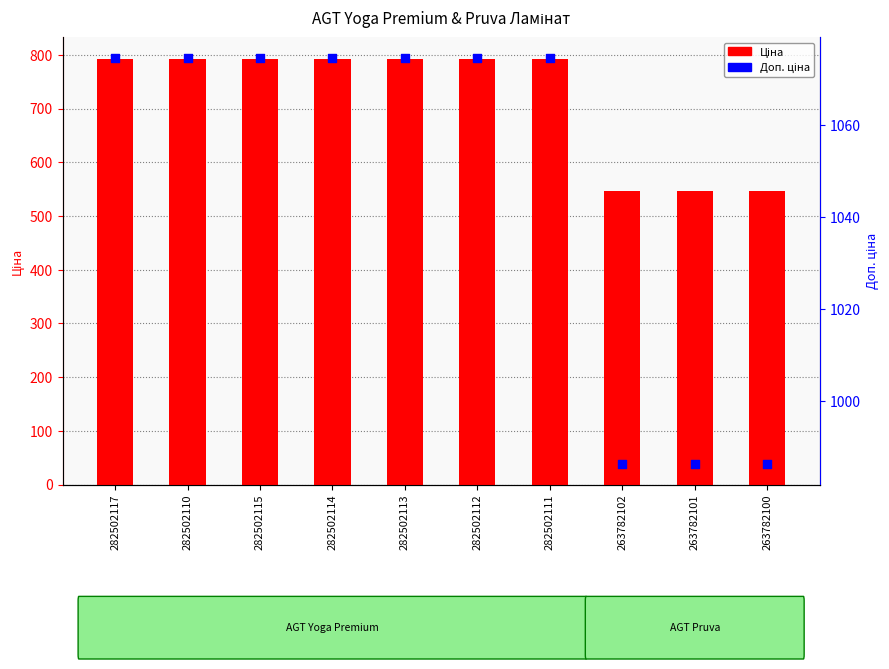

Is the value of Ціна at 282502110 greater than the value of Доп. ціна at 282502110?

No